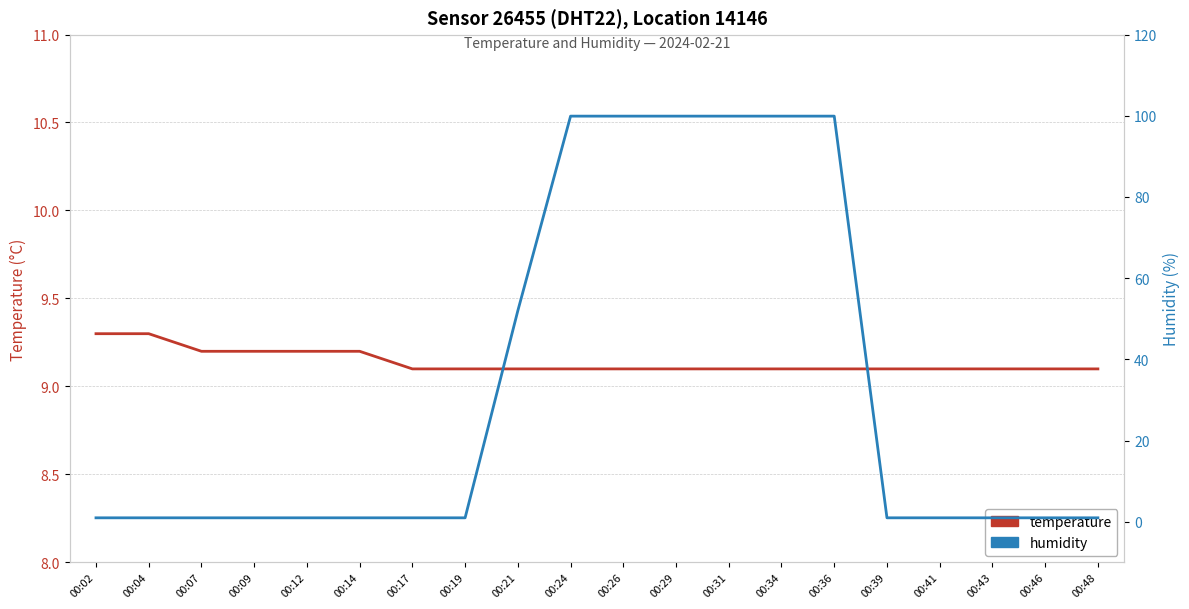

What is the value of the humidity point at the 7th from the left?

1.0